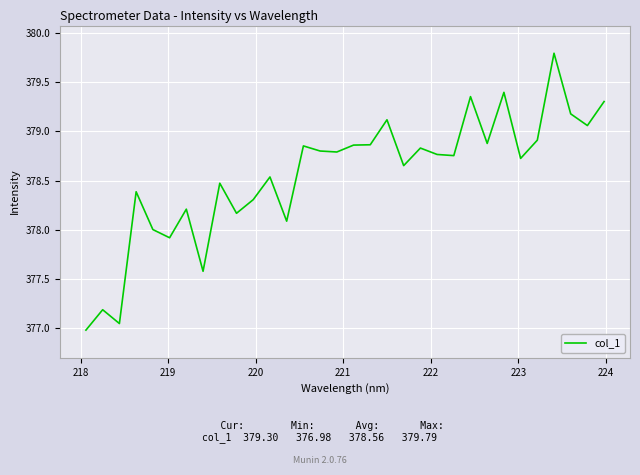

What is the minimum value shown in the chart?

377.0